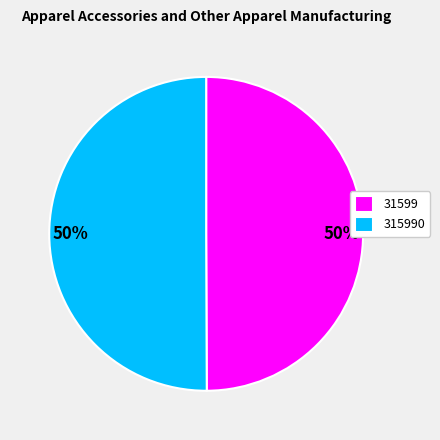

How many segments does this pie chart have?

2